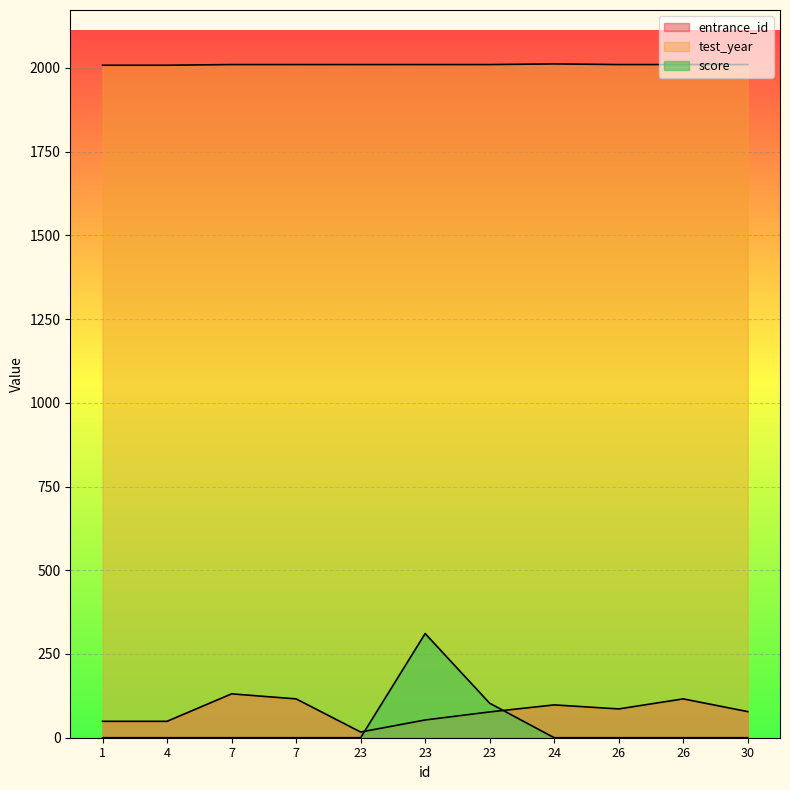

How many data points in entrance_id are less than 78?

5